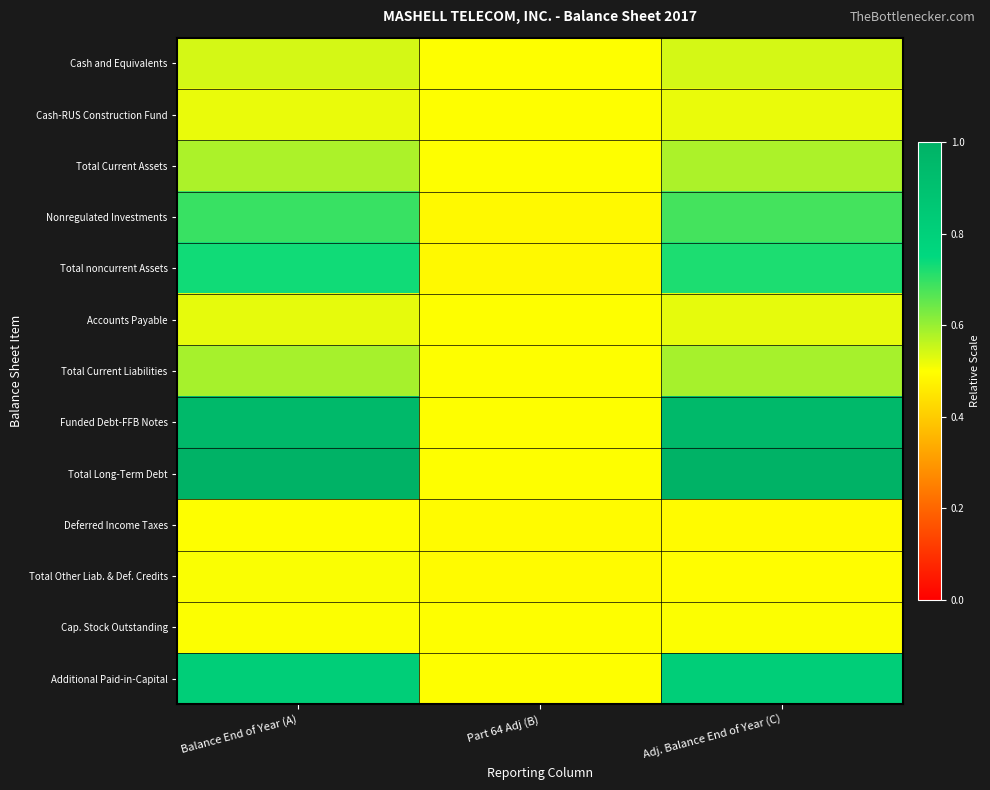

Which has a higher value, Balance End of Year (A) or Adj. Balance End of Year (C)?

Balance End of Year (A)